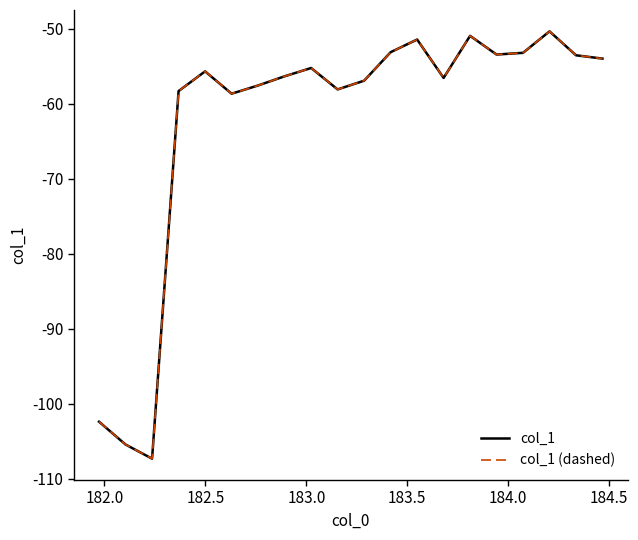

Does the chart have visible grid lines?

No